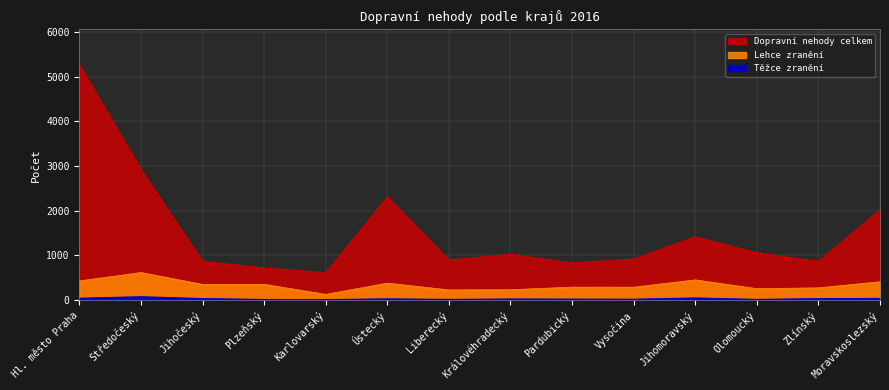

What is the spread (max minus min) of values at Karlovarský?

605